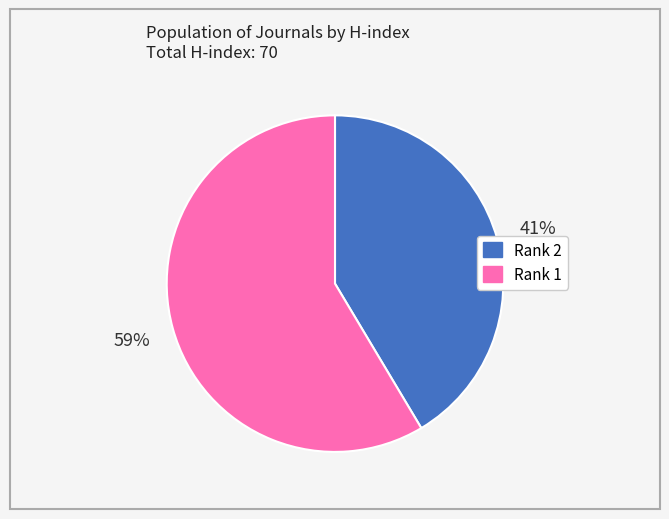

Does Rank 2 account for over 50% of the chart?

No